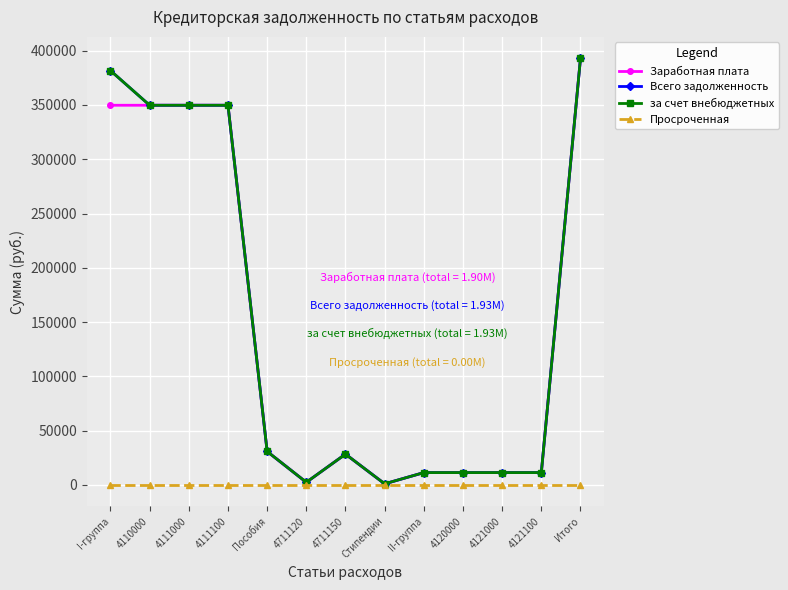

Is this an area chart (filled region under the line)?

No